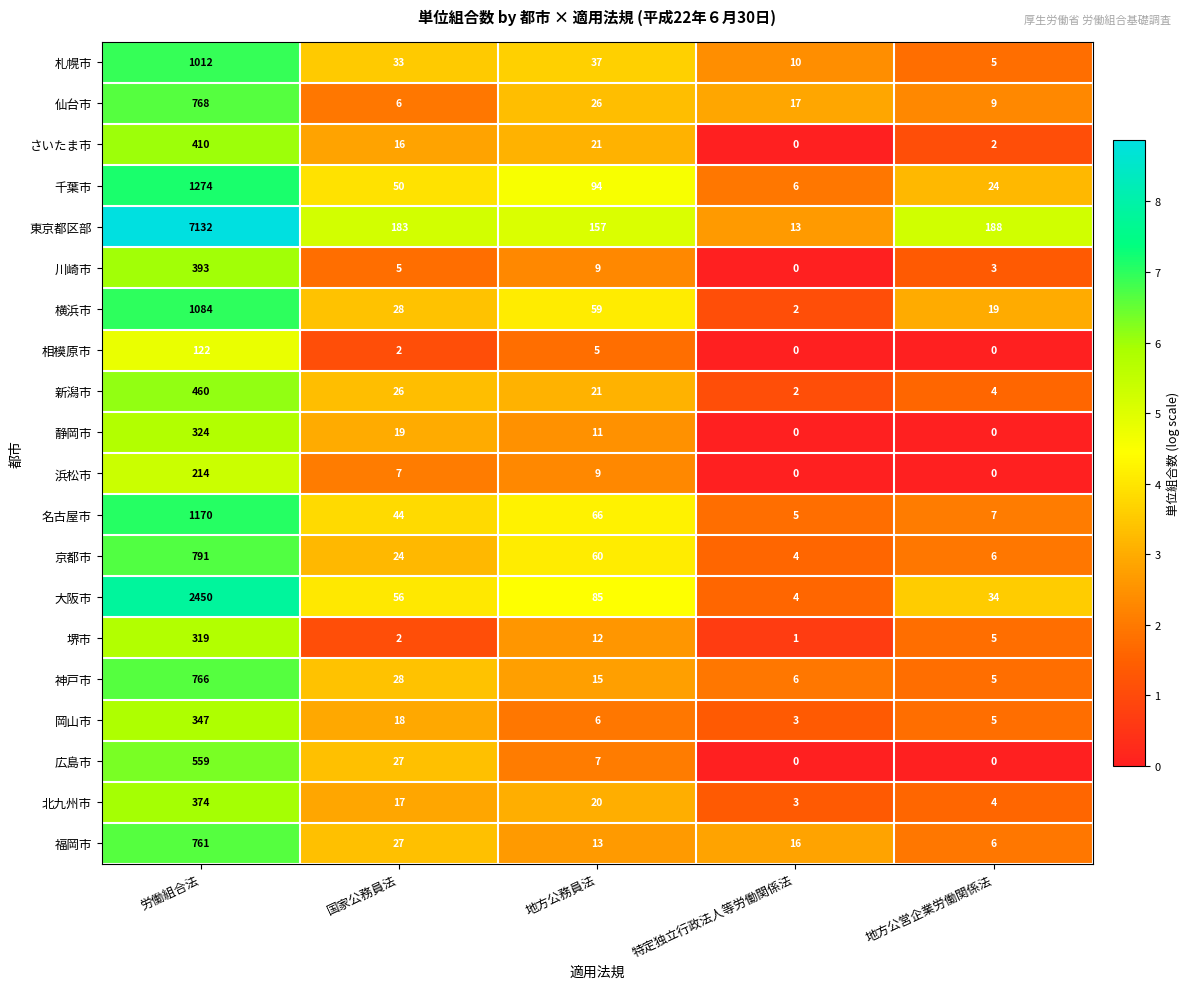

Rank the categories by 神戸市 value from lowest to highest.

地方公営企業労働関係法, 特定独立行政法人等労働関係法, 地方公務員法, 国家公務員法, 労働組合法